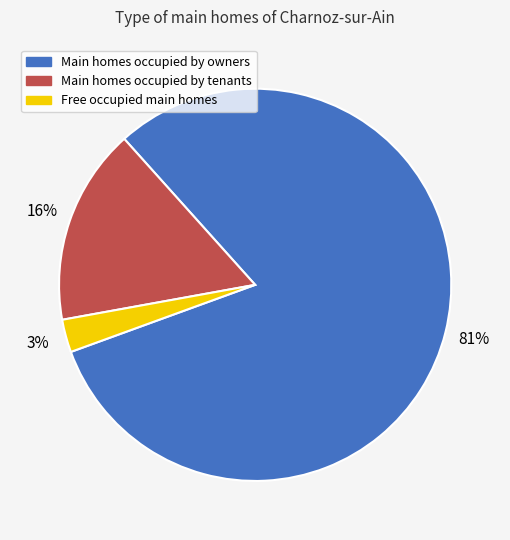

Count the number of slices in the pie.

3